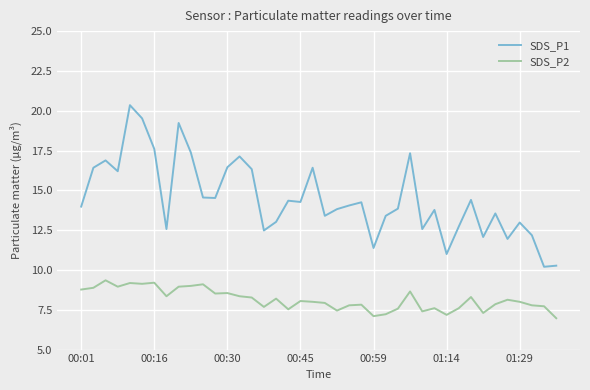

True or false: SDS_P1 and SDS_P2 cross at least once.

False